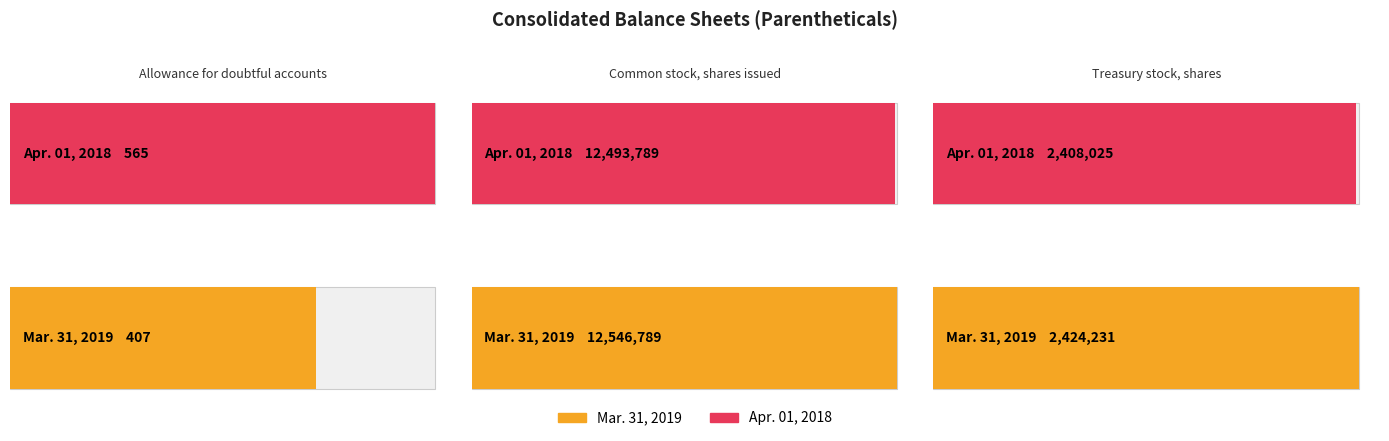

At which label is Apr. 01, 2018 closest to 6247177?

Treasury stock, shares